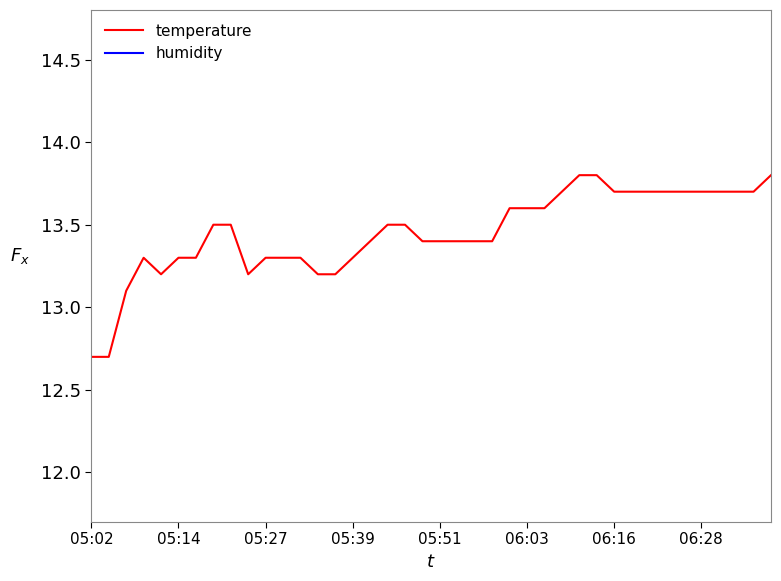

The value of temperature at 06:03 is 5.9. True or false?

False